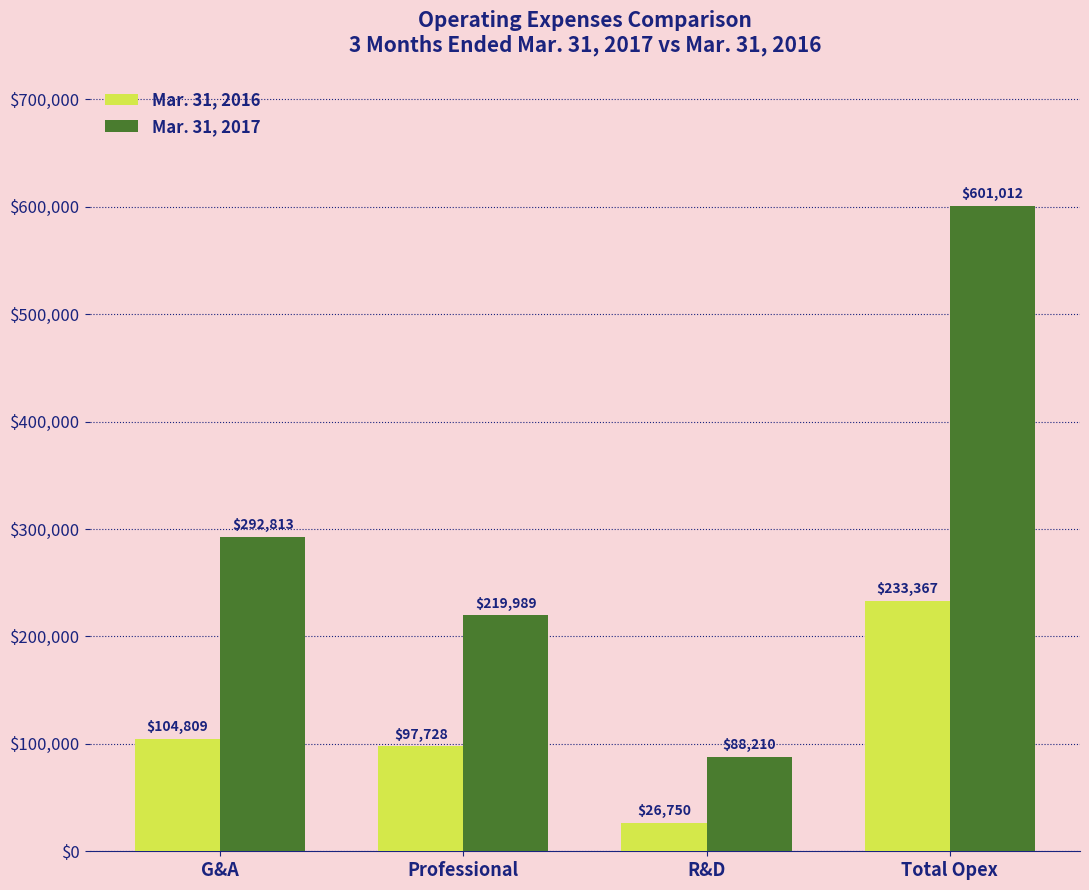

What are all the series names shown in the legend?

Mar. 31, 2016, Mar. 31, 2017